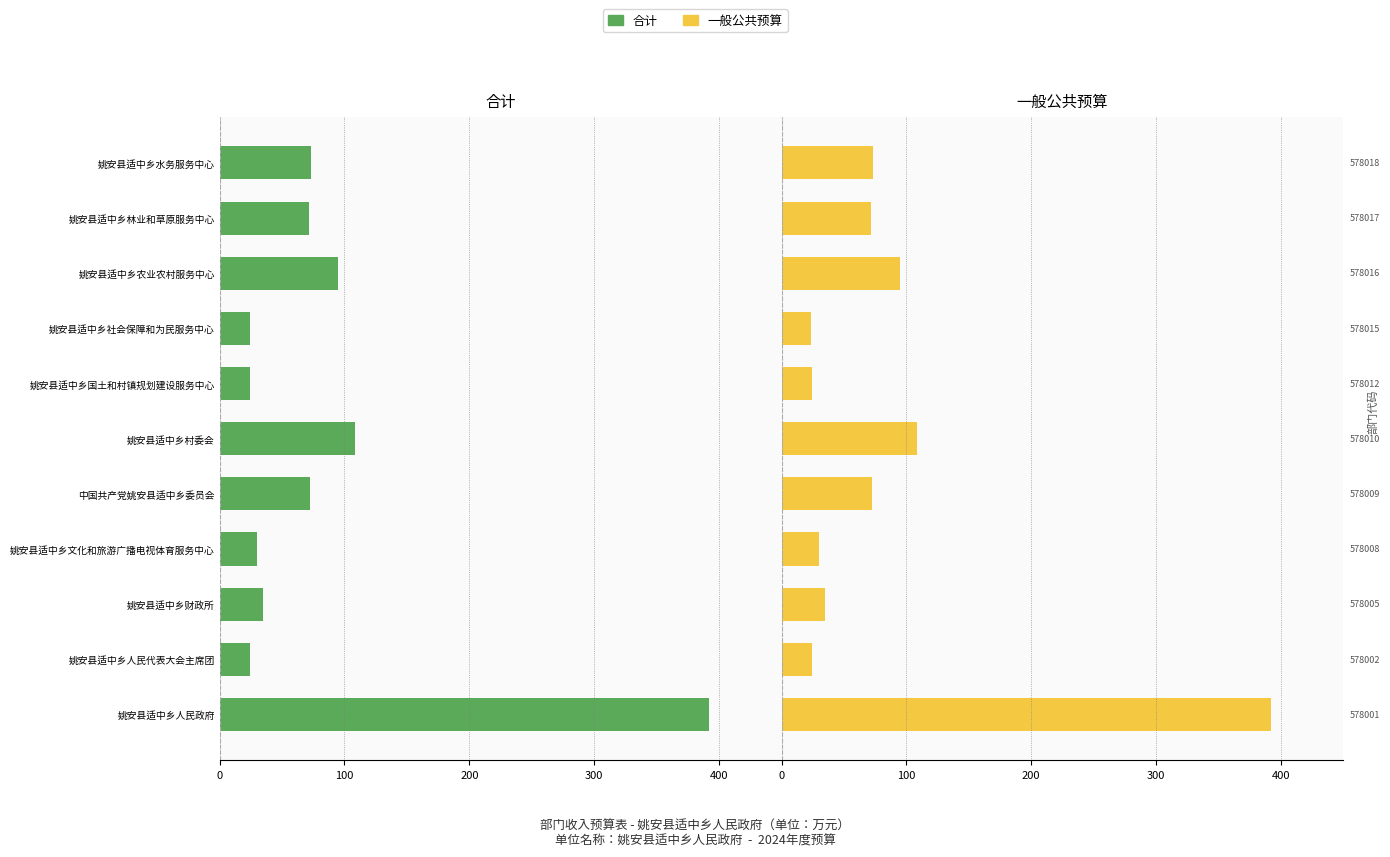

What is the maximum value shown in the chart?

391.7